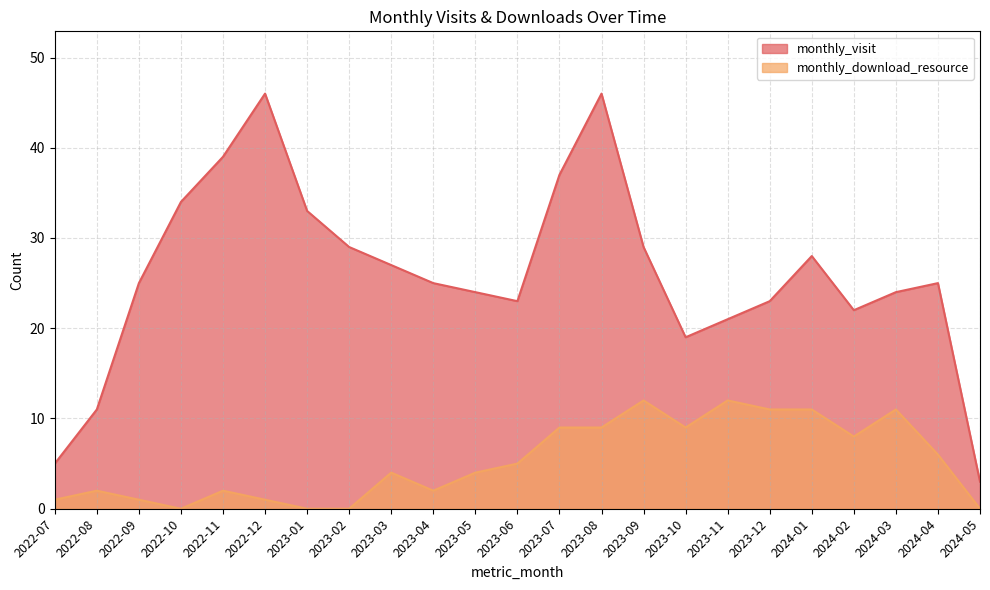

Reading left to right, list all the values displayed in this chart.

monthly_visit: 5	11	25	34	39	46	33	29	27	25	24	23	37	46	29	19	21	23	28	22	24	25	3
monthly_download_resource: 1	2	1	0	2	1	0	0	4	2	4	5	9	9	12	9	12	11	11	8	11	6	0